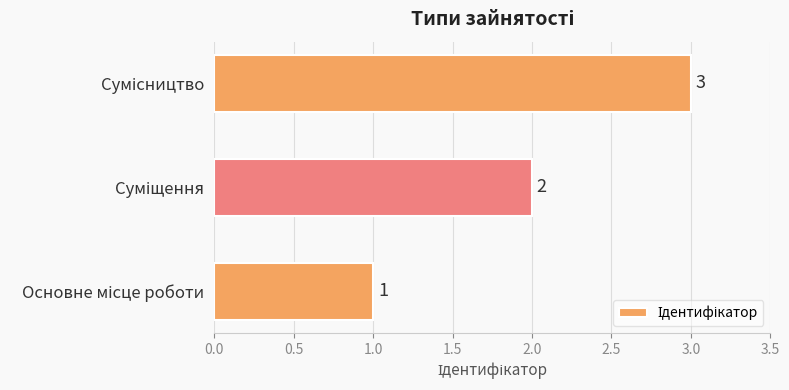

What is the sum of all values?

6